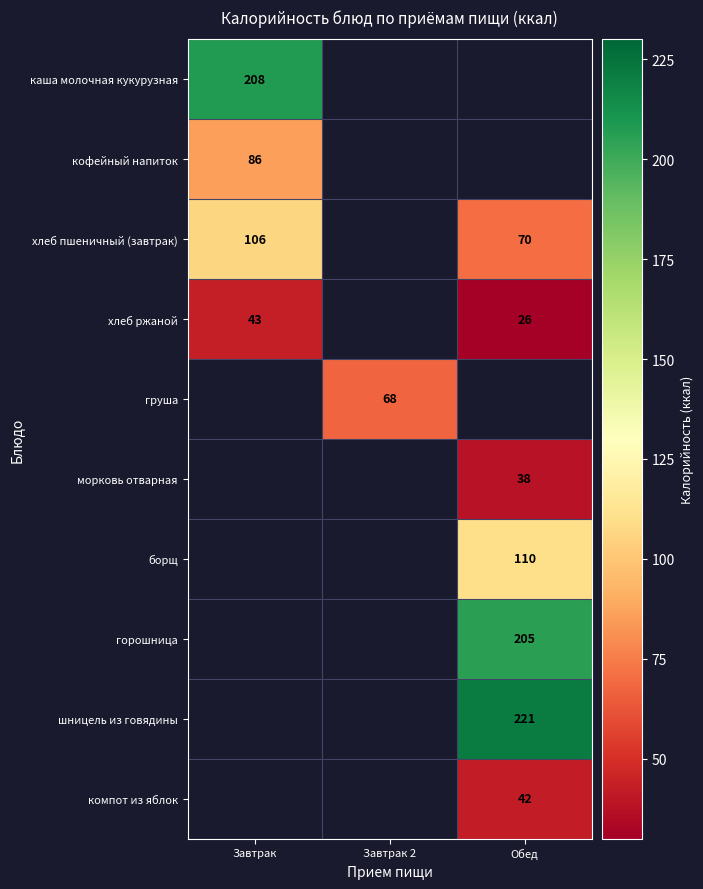

The хлеб пшеничный (завтрак) series shows 145 at Завтрак. True or false?

False